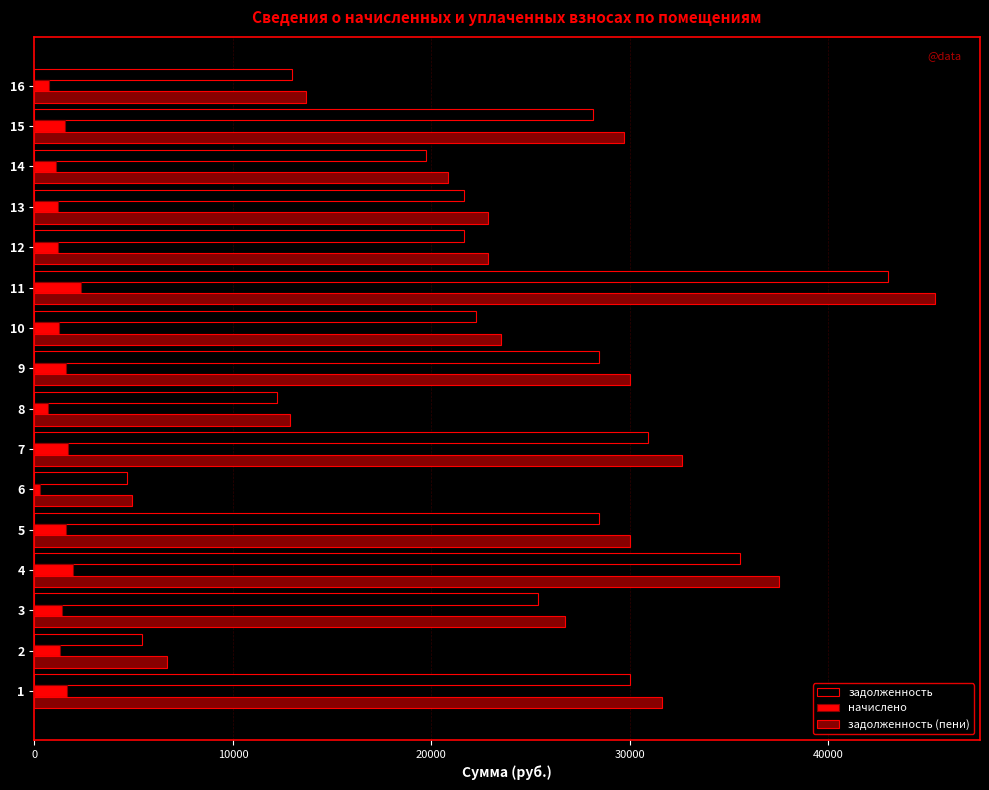

What is the difference between the highest and lowest values at 6?

4638.6